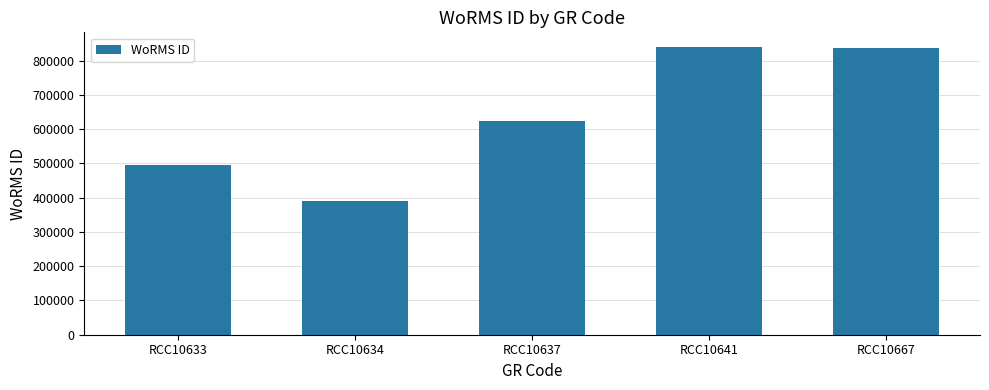

Read the value at RCC10641.

840689